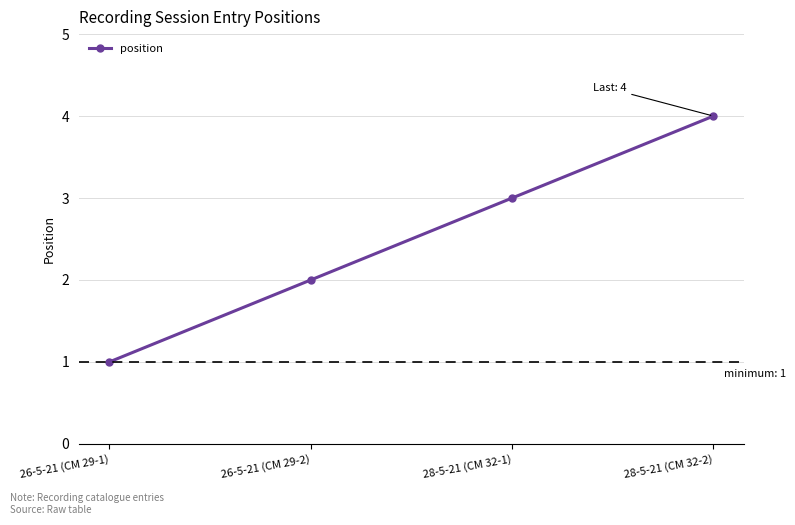

Count the values in the range 2 to 4.

3